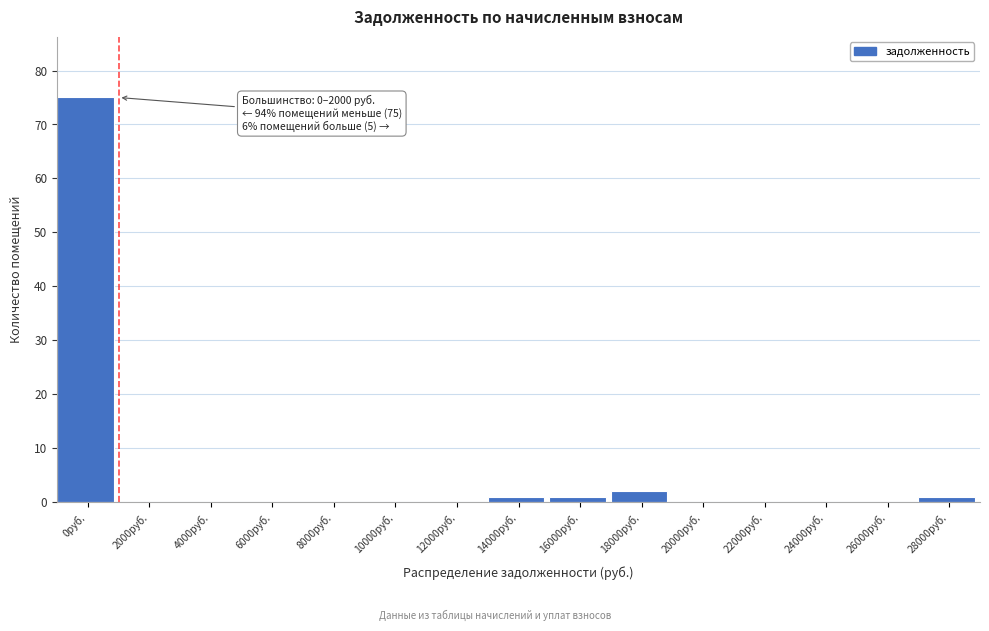

Reading right to left, extract all data points from this chart.

28000руб.=1	26000руб.=0	24000руб.=0	22000руб.=0	20000руб.=0	18000руб.=2	16000руб.=1	14000руб.=1	12000руб.=0	10000руб.=0	8000руб.=0	6000руб.=0	4000руб.=0	2000руб.=0	0руб.=75